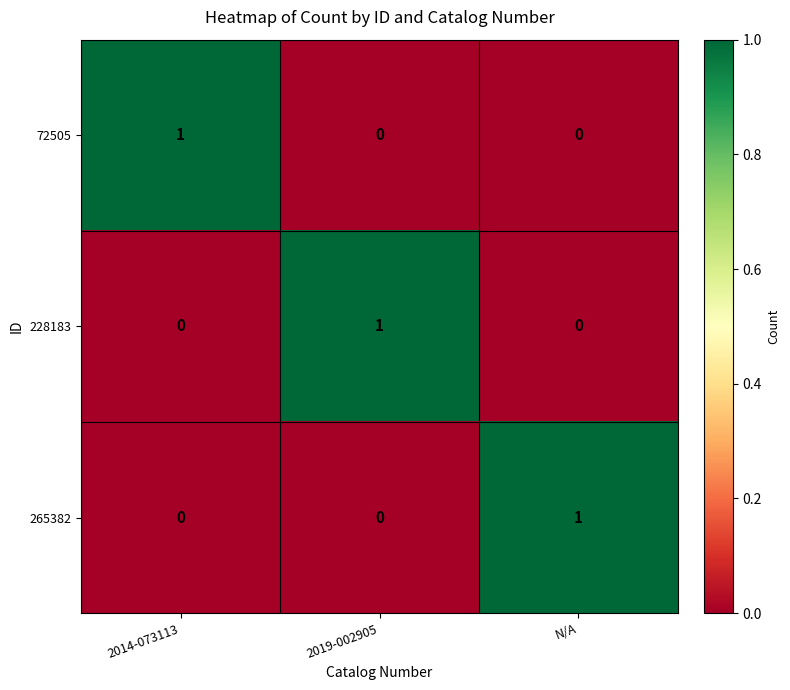

At how many categories does at least one series exceed 0?

3